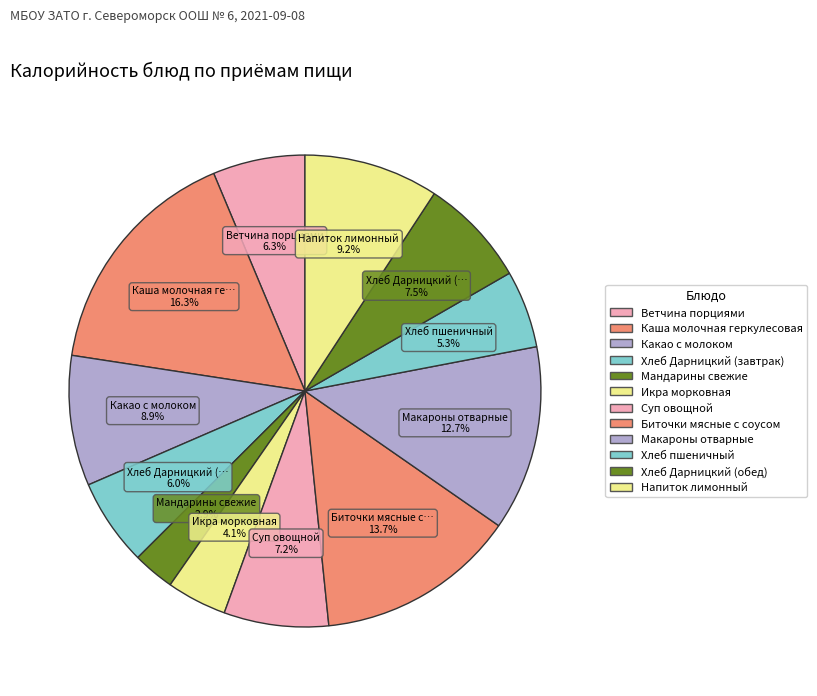

How many segments does this pie chart have?

12